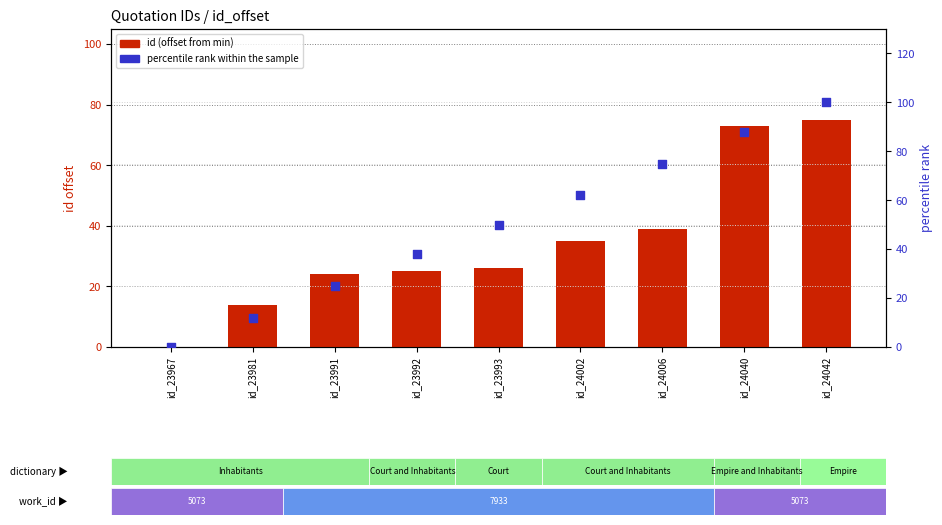

Which series contains the lowest Y value?

id (offset)